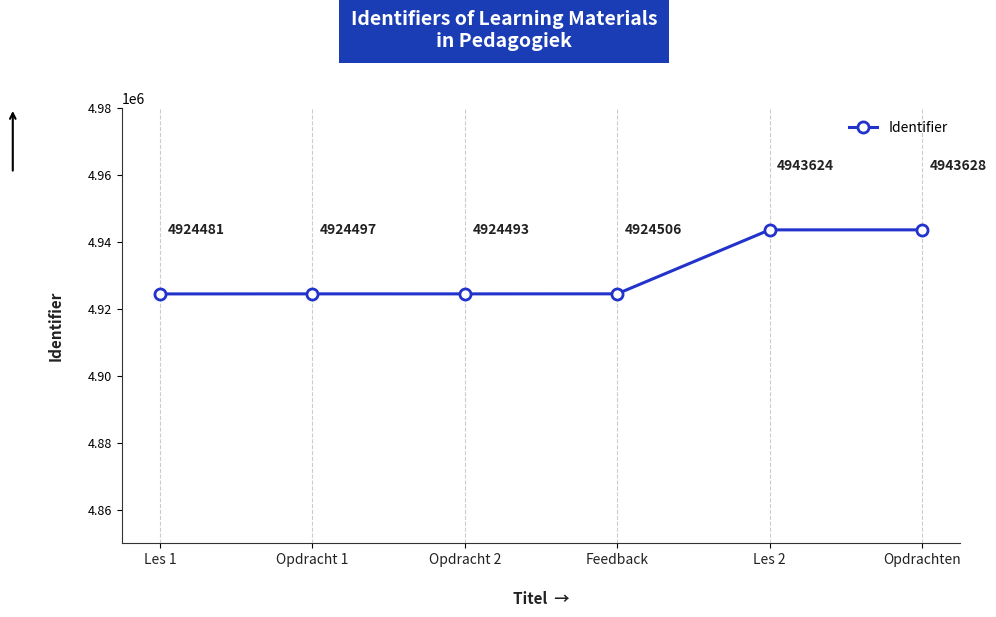

Where is the data nearest to the value 4934054?

Feedback